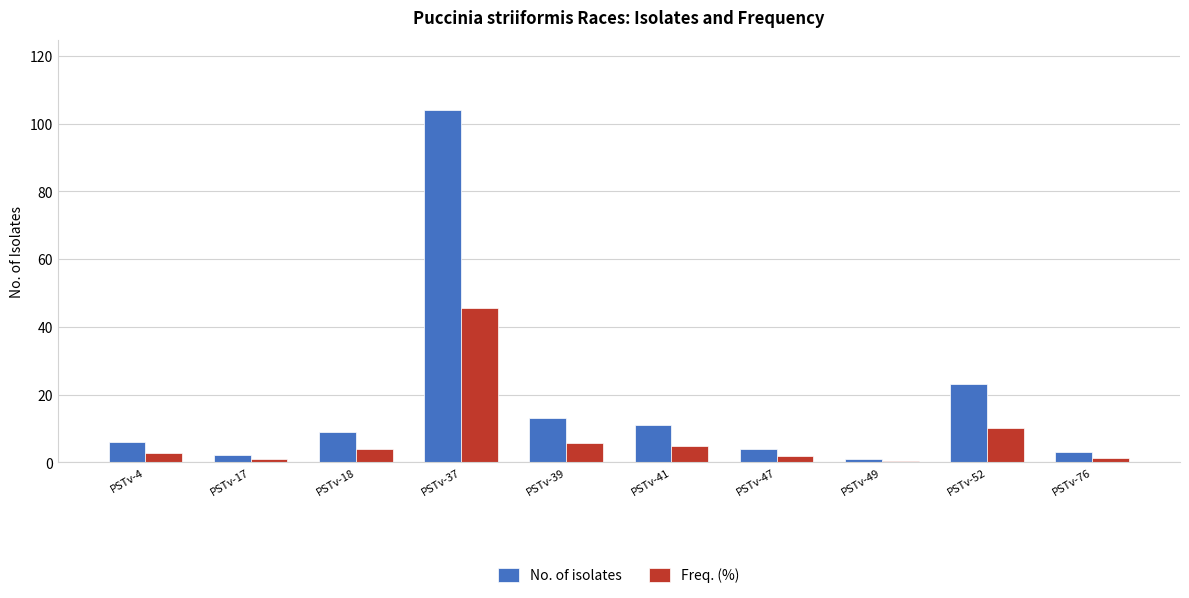

What is the maximum value for Freq. (%)?

45.6